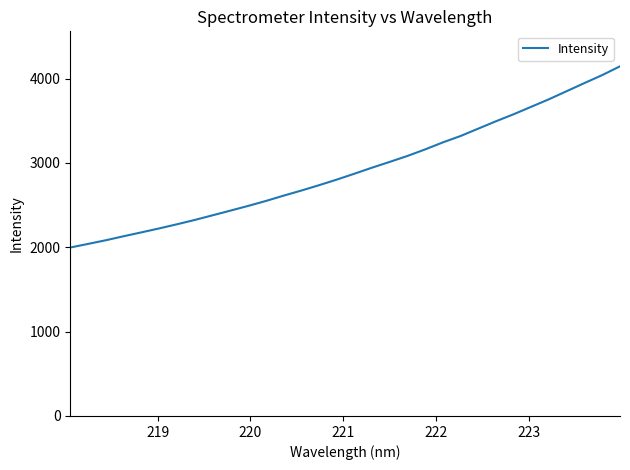

What is the minimum value shown in the chart?

1997.0